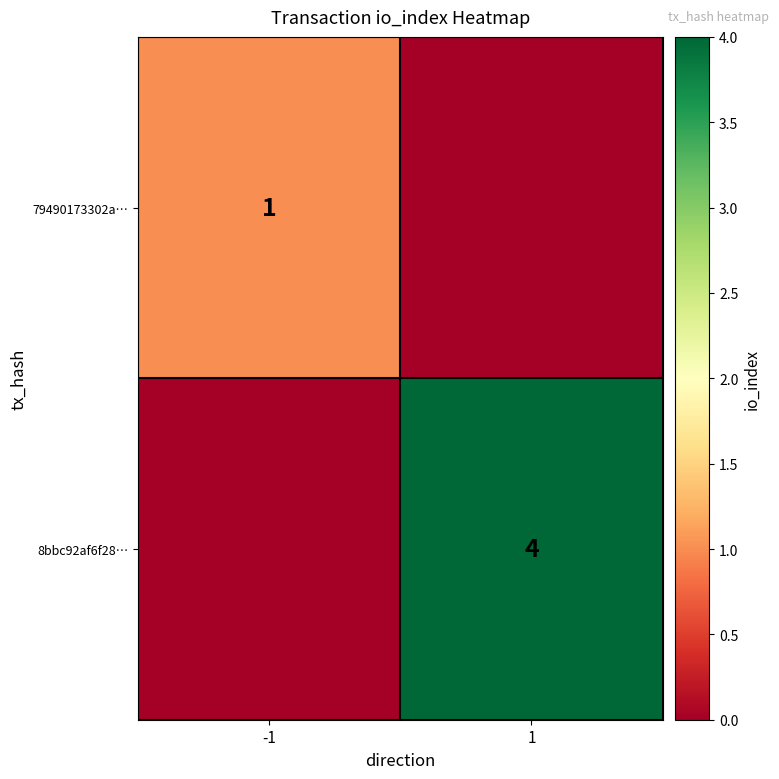

The 79490173302a… series shows 1 at -1. True or false?

True